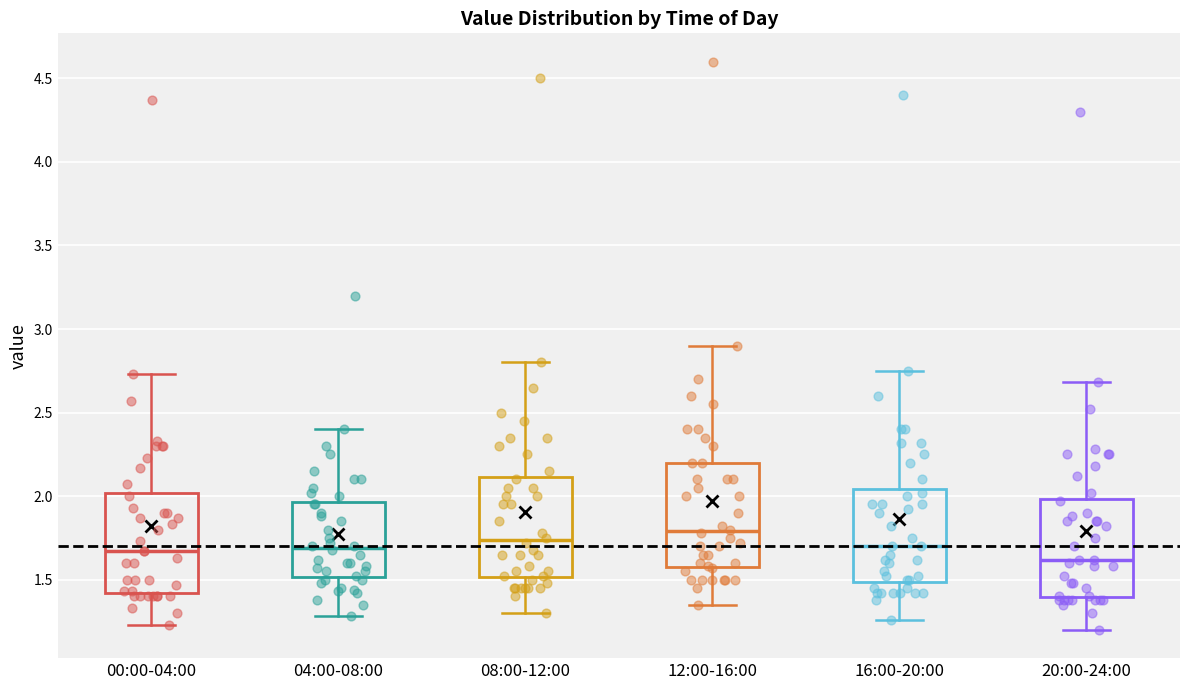

Reading left to right, transcribe this box plot: for each box, give where its median line is, the range the box spans, and where its two whiskers end, as read against the y-axis. The values are not printed on the chart, so give them approximately, as read against the axis.

00:00-04:00: median 1.65, box 1.40 to 2.00, whiskers 1.25 to 2.75
04:00-08:00: median 1.70, box 1.50 to 1.95, whiskers 1.30 to 2.40
08:00-12:00: median 1.75, box 1.50 to 2.10, whiskers 1.30 to 2.80
12:00-16:00: median 1.80, box 1.60 to 2.20, whiskers 1.35 to 2.90
16:00-20:00: median 1.70, box 1.50 to 2.05, whiskers 1.25 to 2.75
20:00-24:00: median 1.60, box 1.40 to 2.00, whiskers 1.20 to 2.70